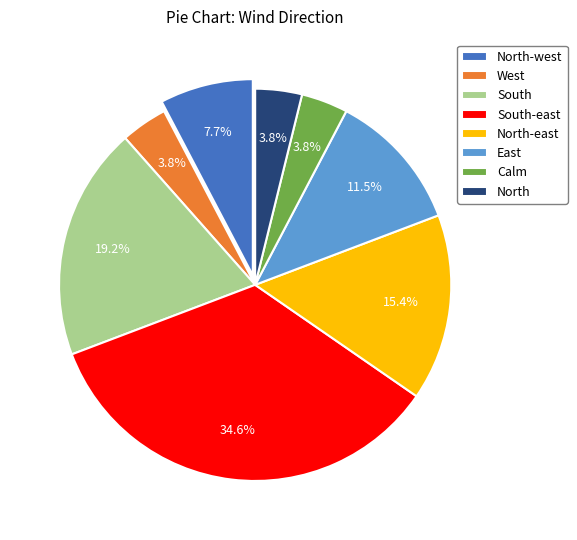

Count the number of slices in the pie.

8